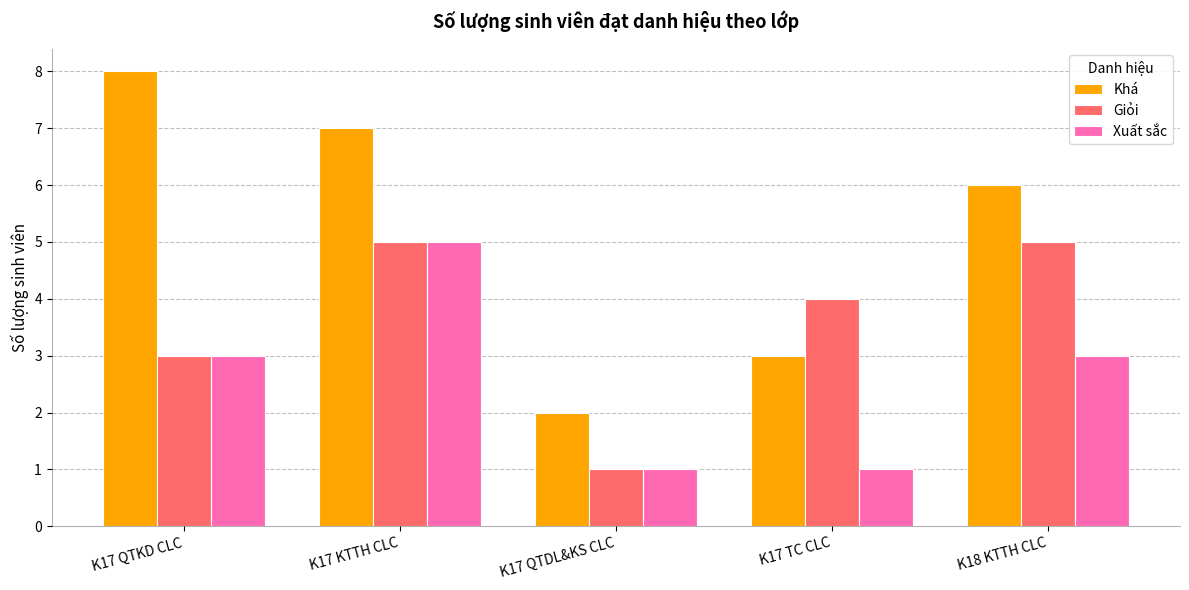

At K17 TC CLC, list the series in order from smallest to largest.

Xuất sắc, Khá, Giỏi